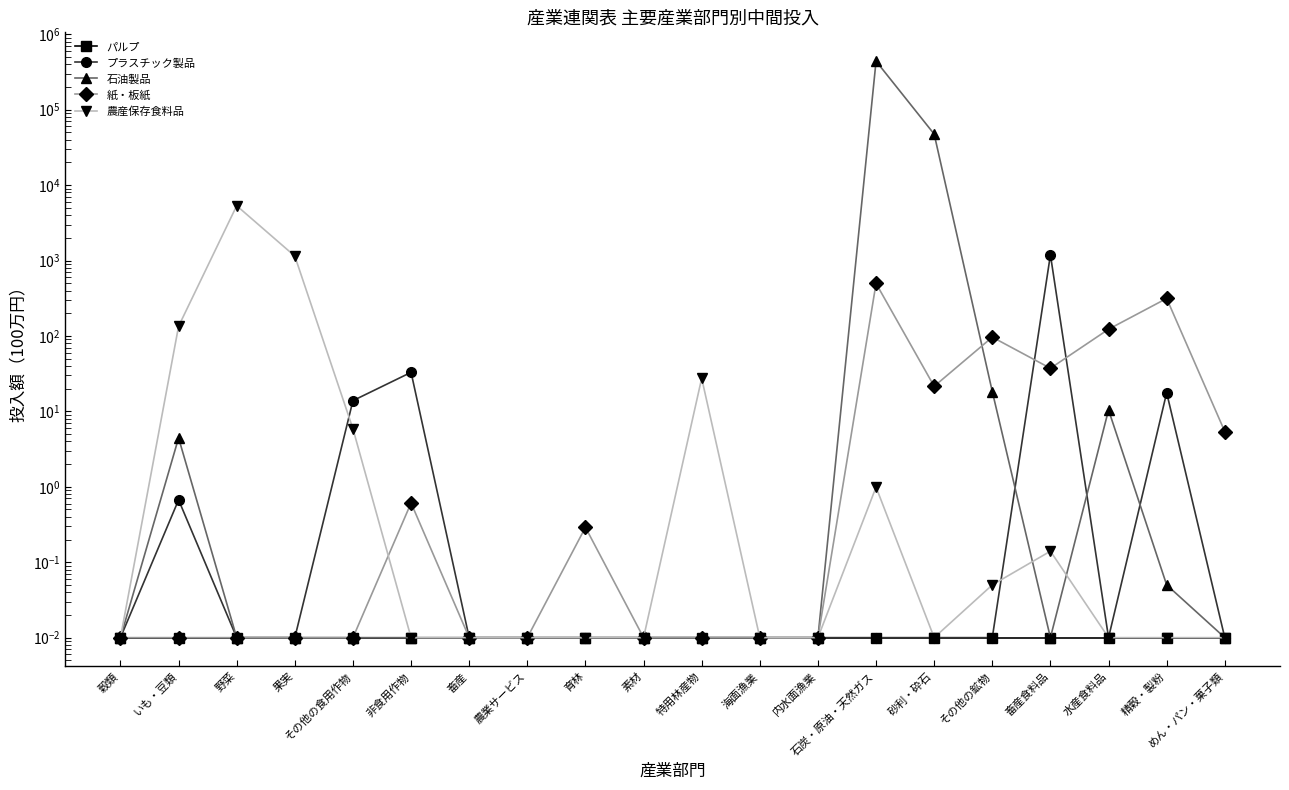

How many lines are shown in the chart?

5